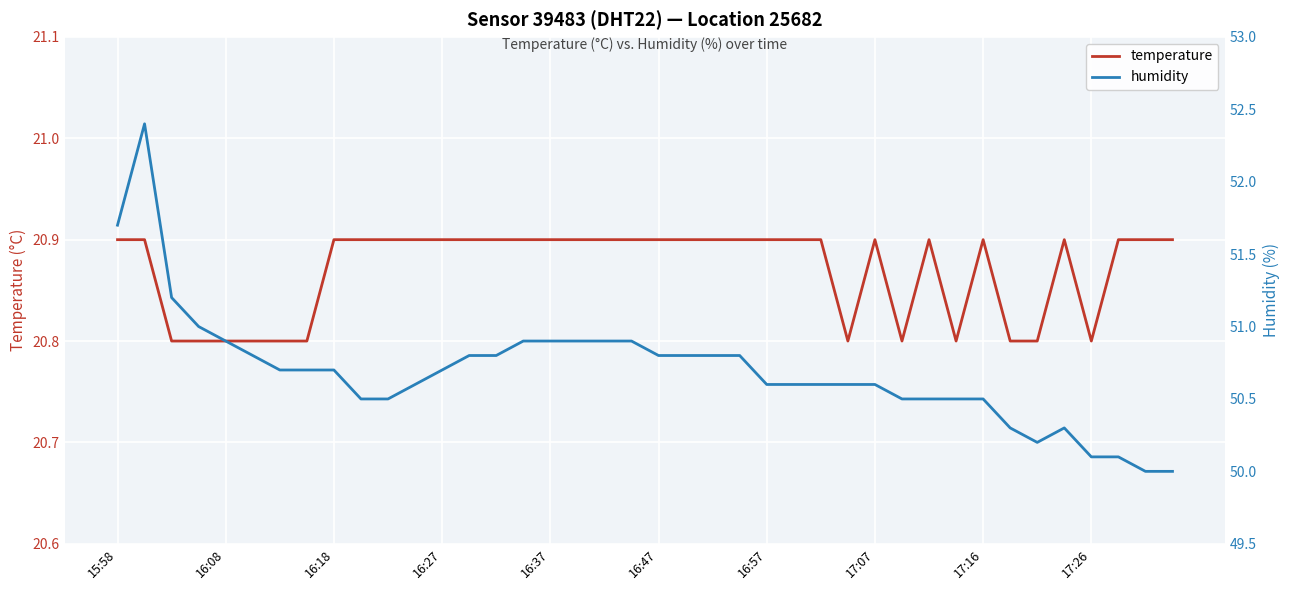

What is the highest value of the temperature series?

20.9